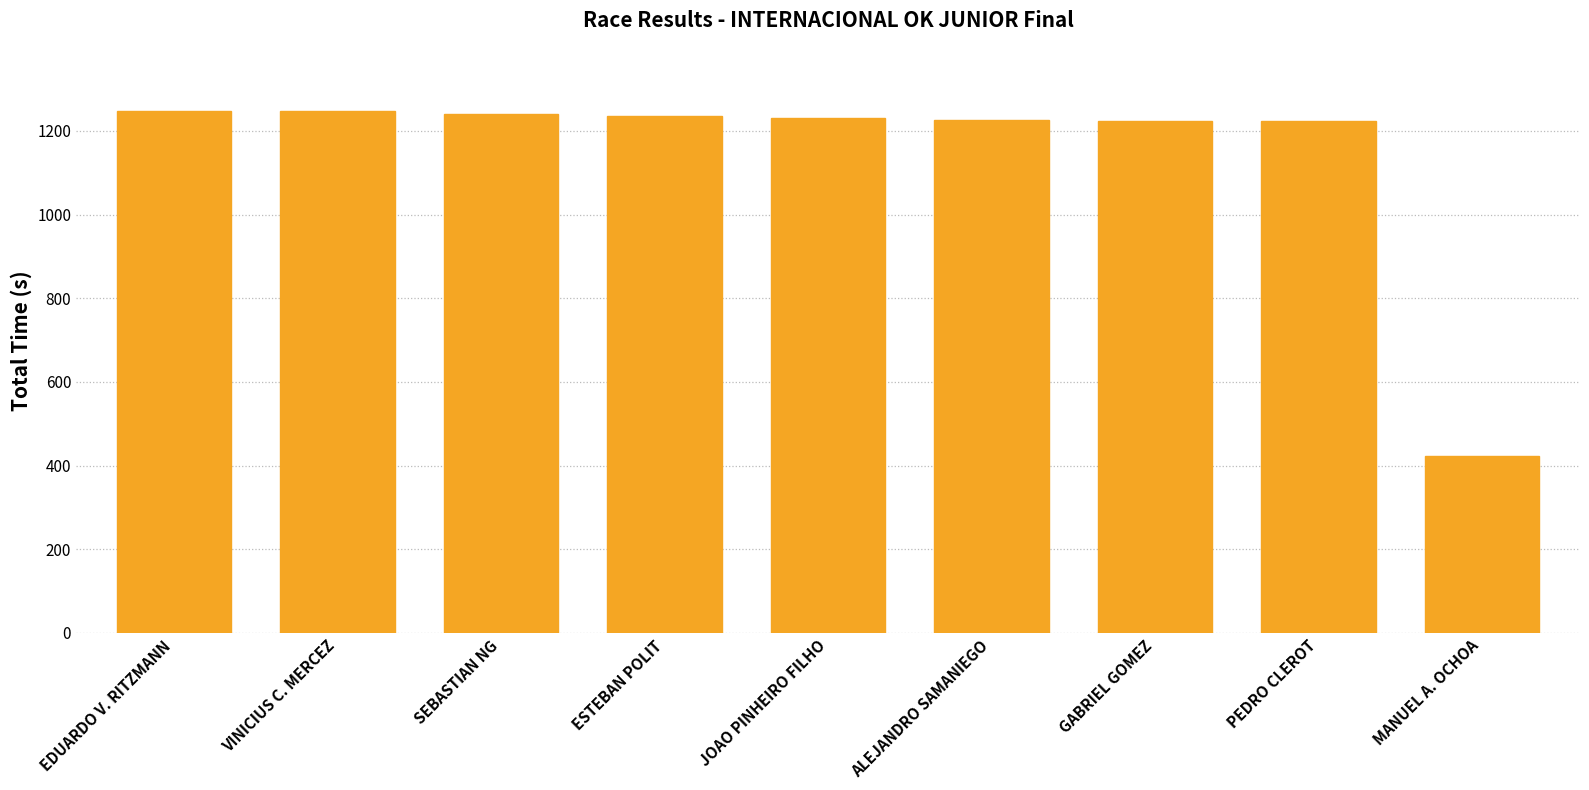

What is the ratio of the value at VINICIUS C. MERCEZ to the value at EDUARDO V. RITZMANN?

1.0